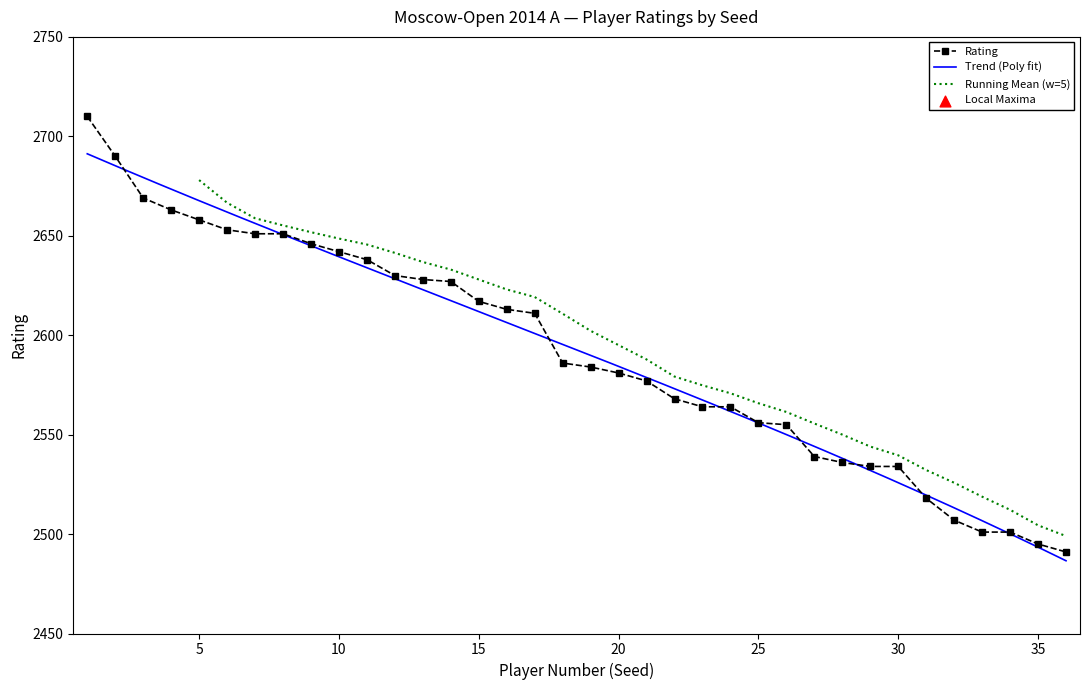

What is the change in value from 19 to 36?

-93